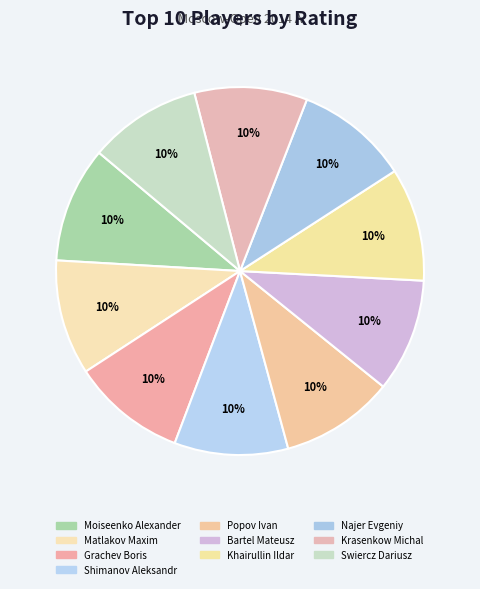

Count the number of slices in the pie.

10